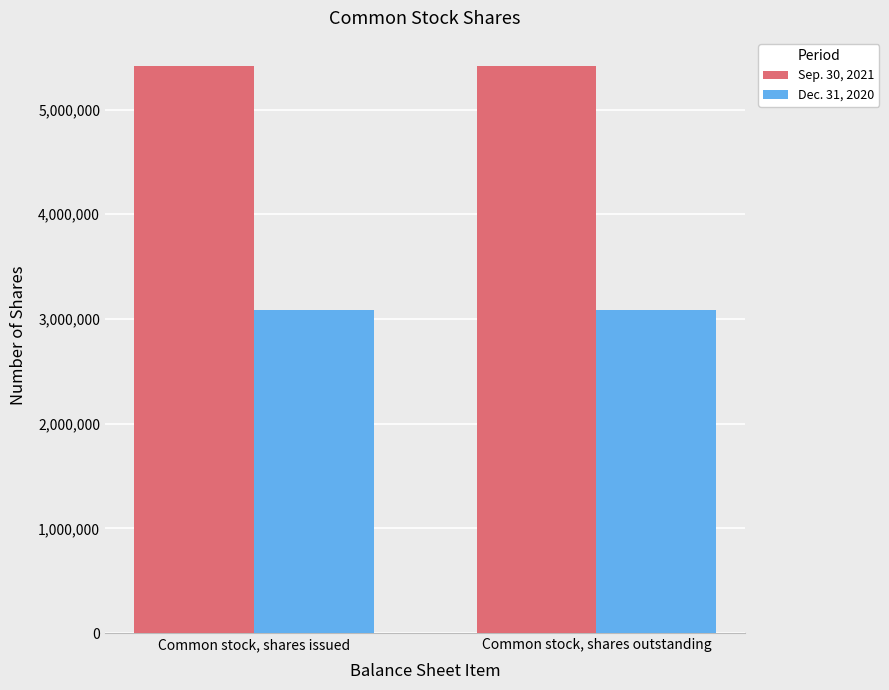

Reading left to right, extract all data points from this chart.

Sep. 30, 2021: Common stock, shares issued=5414296	Common stock, shares outstanding=5414296
Dec. 31, 2020: Common stock, shares issued=3083760	Common stock, shares outstanding=3083760